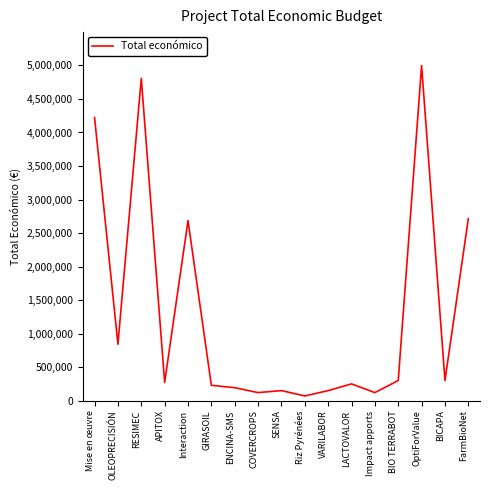

The chart shows a value of 150000 at VARILABOR. True or false?

True